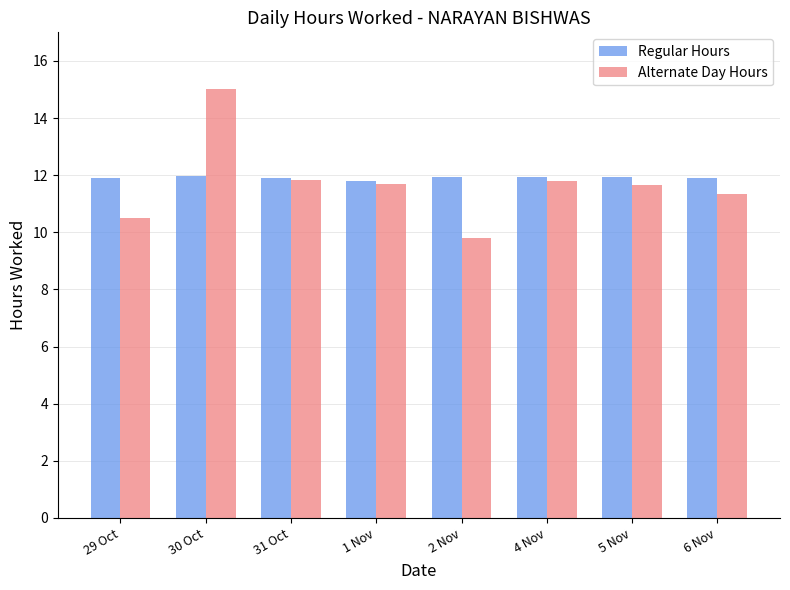

Rank the series by their maximum value, from lowest to highest.

Regular Hours, Alternate Day Hours